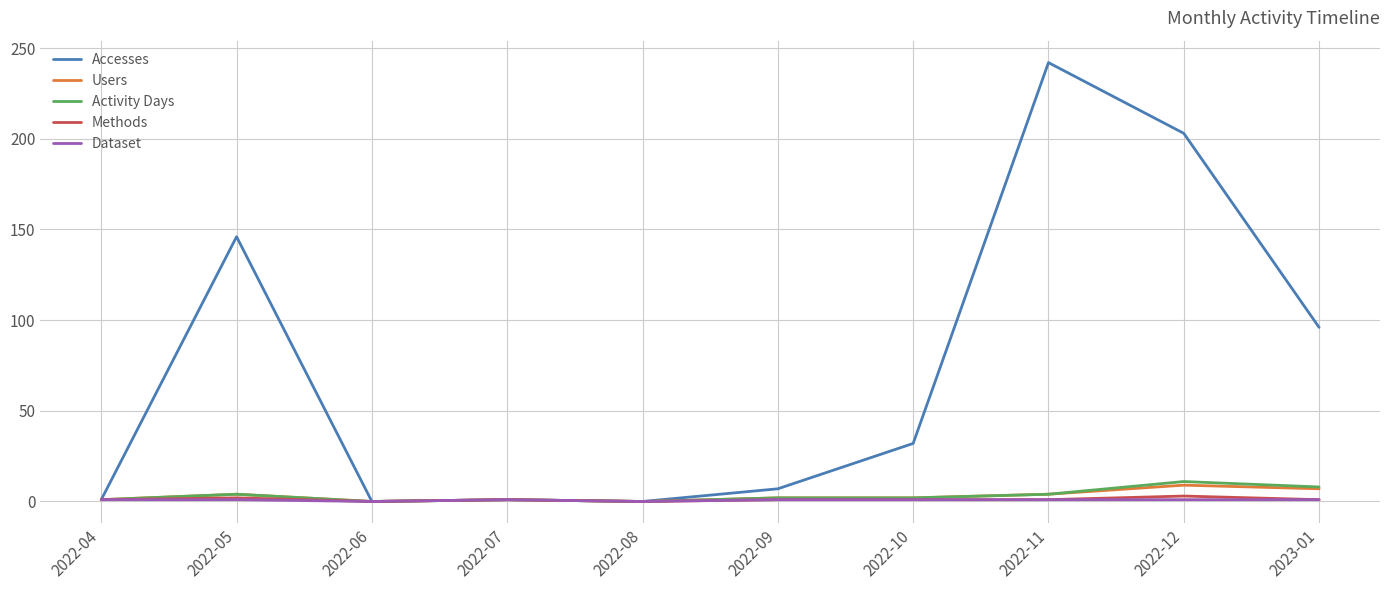

Which series has the largest range (max minus min)?

Accesses